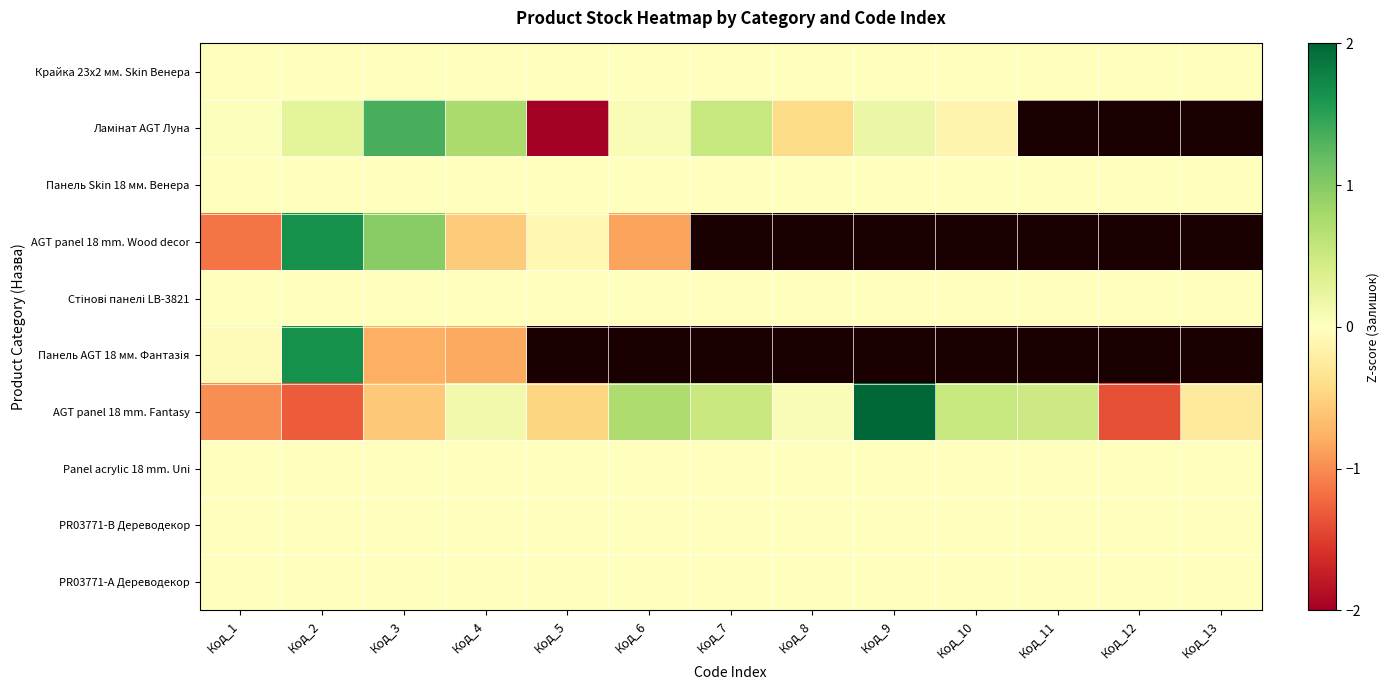

What is the total value across all series at Код_1?

-2.2